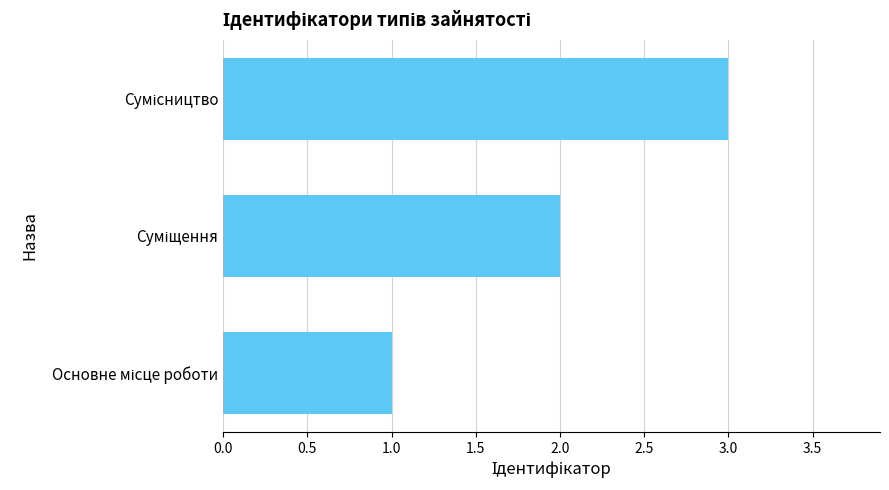

What is the maximum value shown in the chart?

3